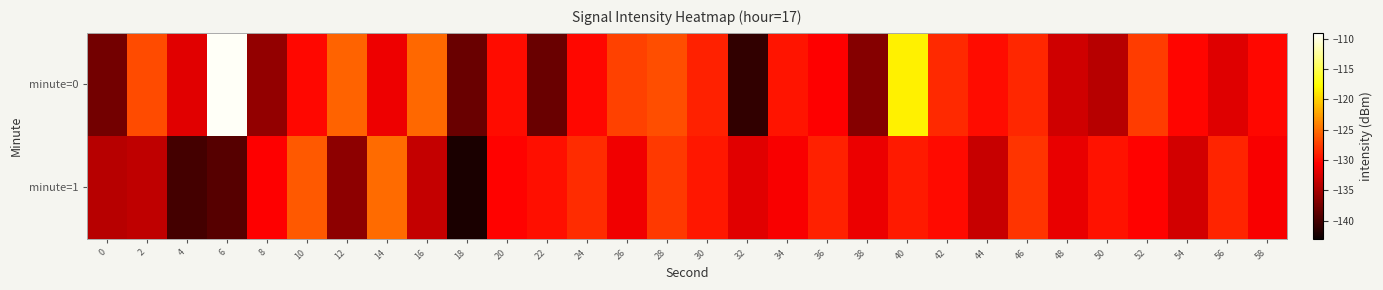

Which series has the widest spread of values?

minute=0